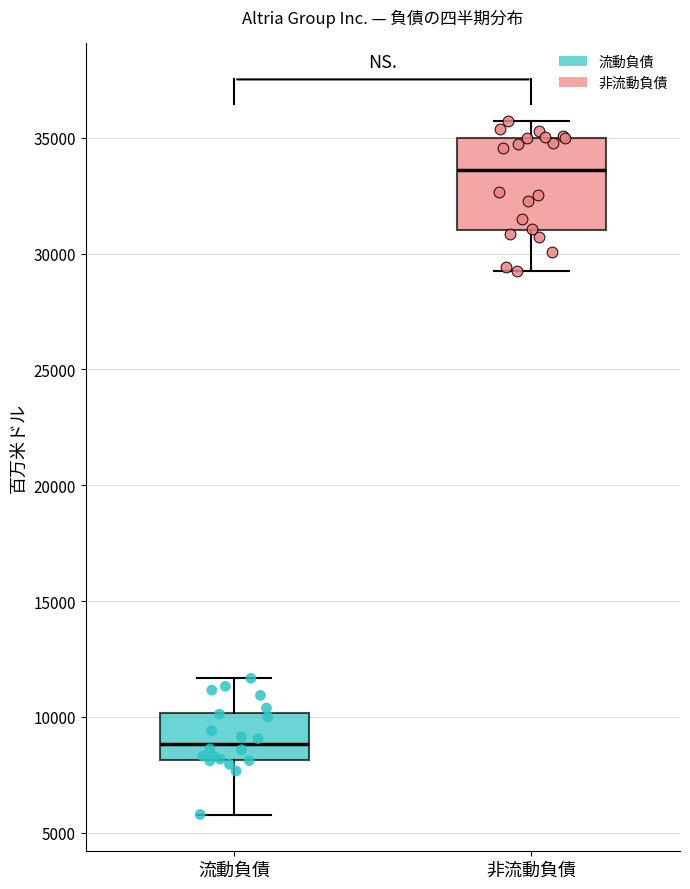

Where is the upper edge of the box for 流動負債 on the y-axis? The values are not printed on the chart, so give them approximately, as read against the axis.

10000